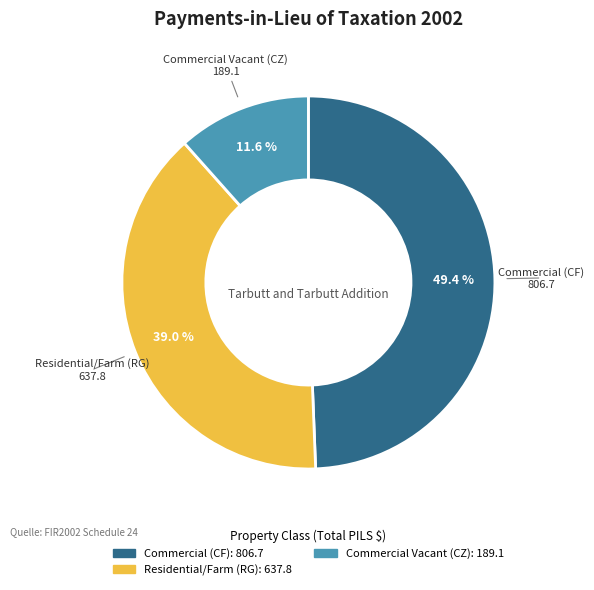

Is there any slice that represents more than half of the pie?

No